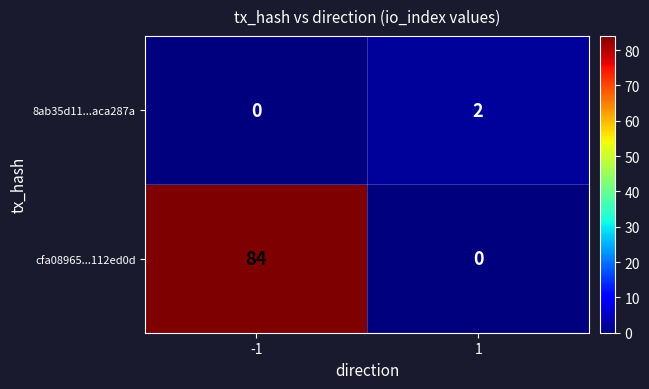

Is the value of 8ab35d11...aca287a at 1 greater than the value of cfa08965...112ed0d at 1?

Yes